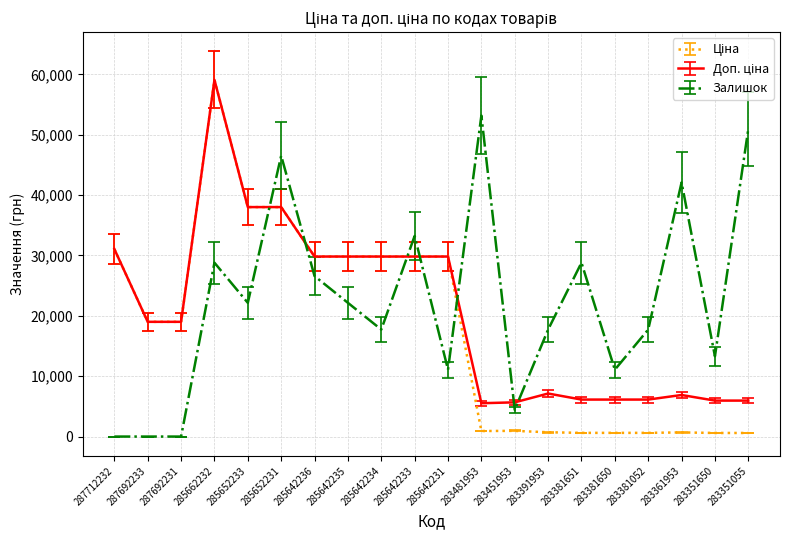

Which series changed the most between 287712232 and 285642234?

Залишок